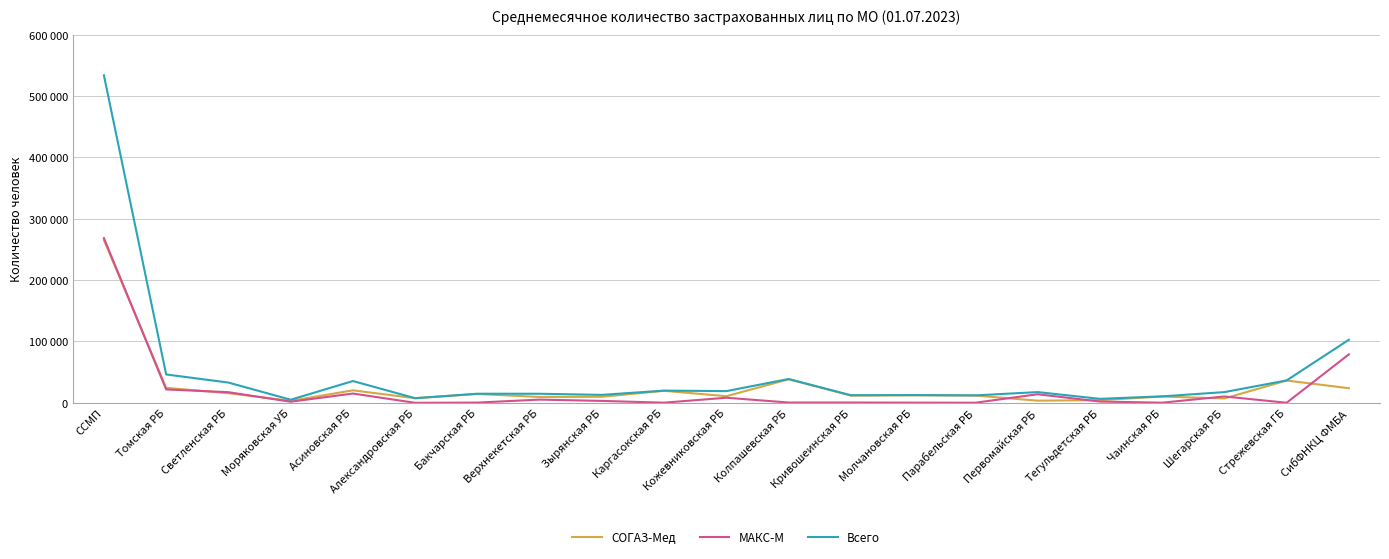

List the series in order of their peak value, lowest first.

СОГАЗ-Мед, МАКС-М, Всего